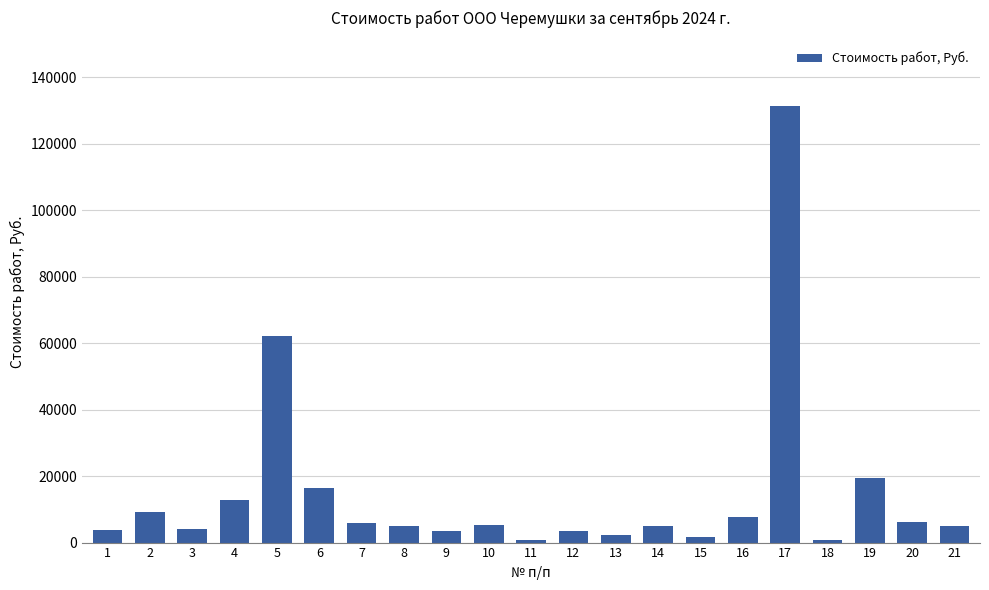

Is it true that the value at 19 is 19306?

True